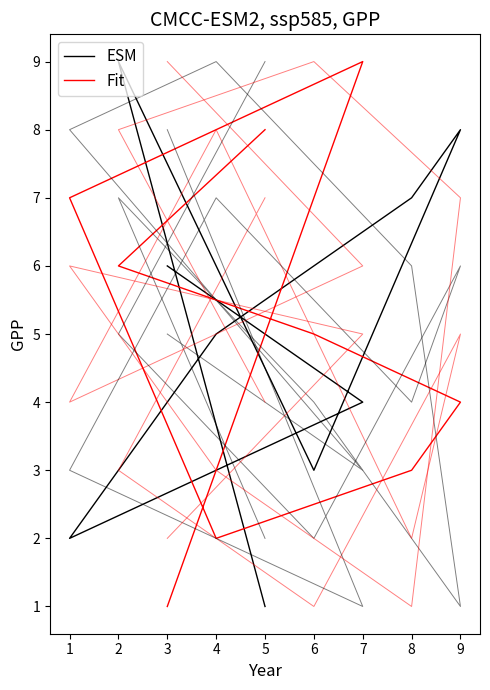

Is it true that Fit_3 equals 10 at 1?

False